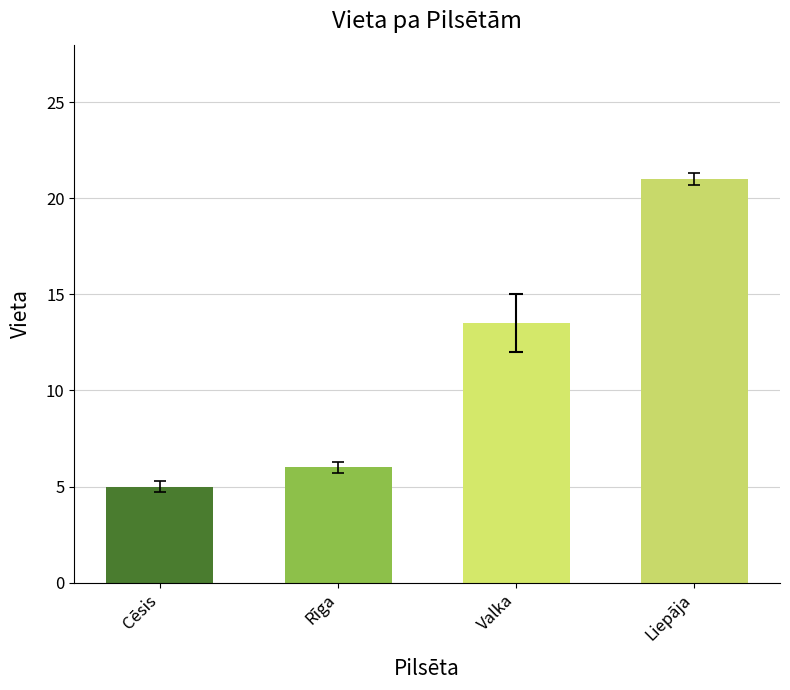

Rank the categories by value from highest to lowest.

Liepāja, Valka, Rīga, Cēsis